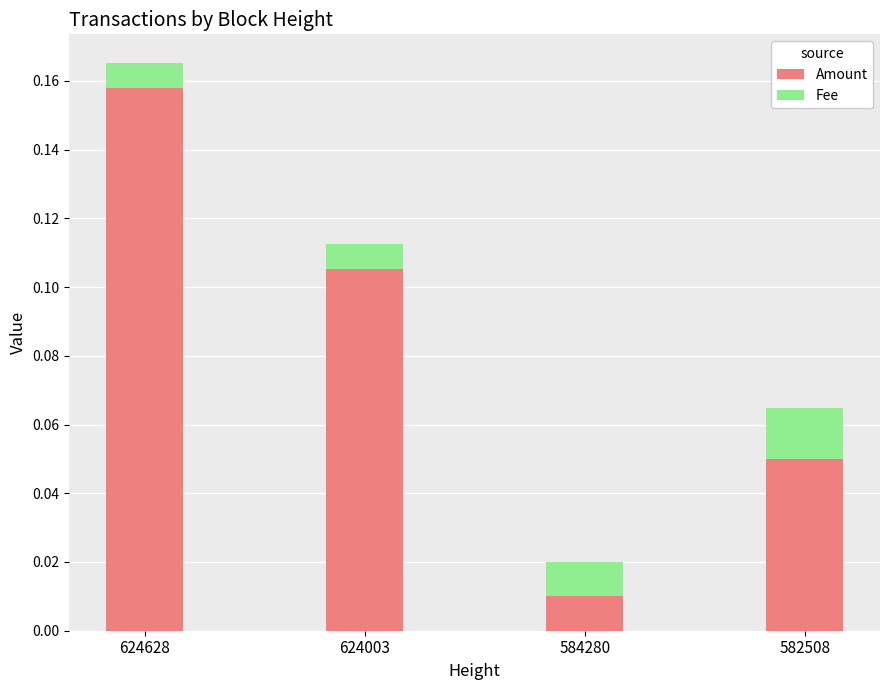

At which category is the sum across all series the highest?

624628